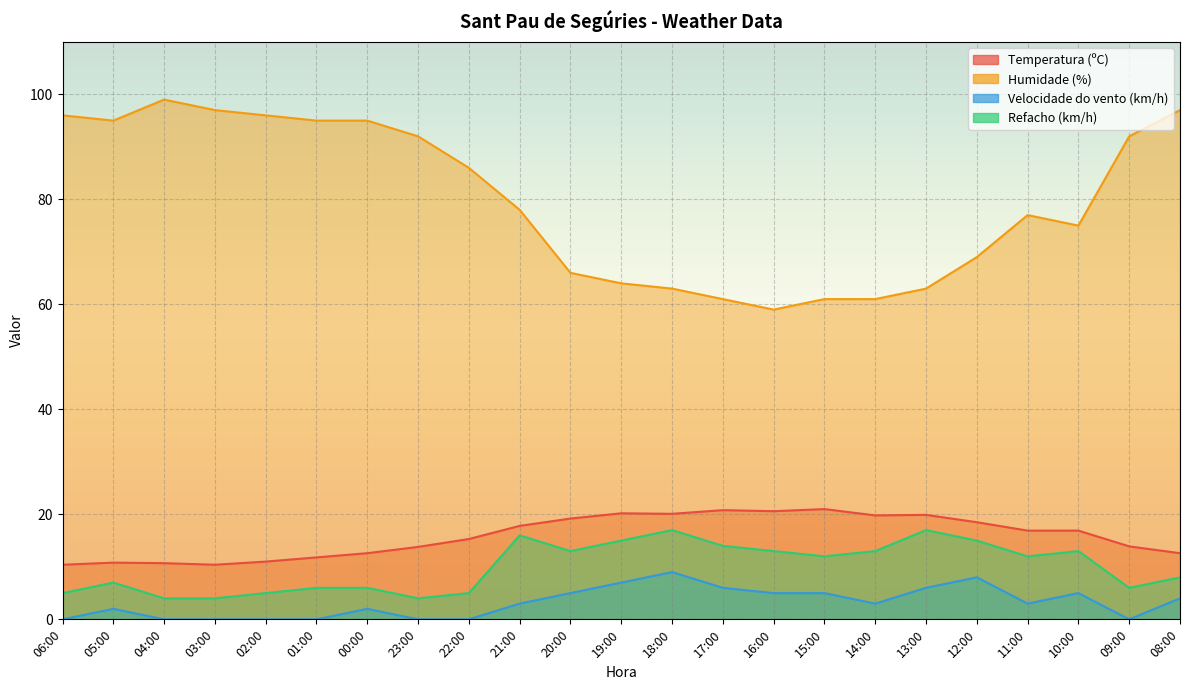

How many categories are shown in the chart?

23